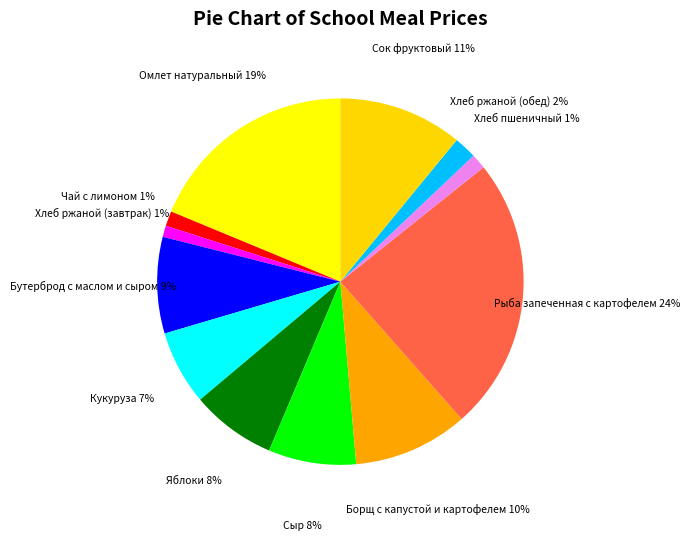

Which category has the biggest portion of the pie?

Рыба запеченная с картофелем